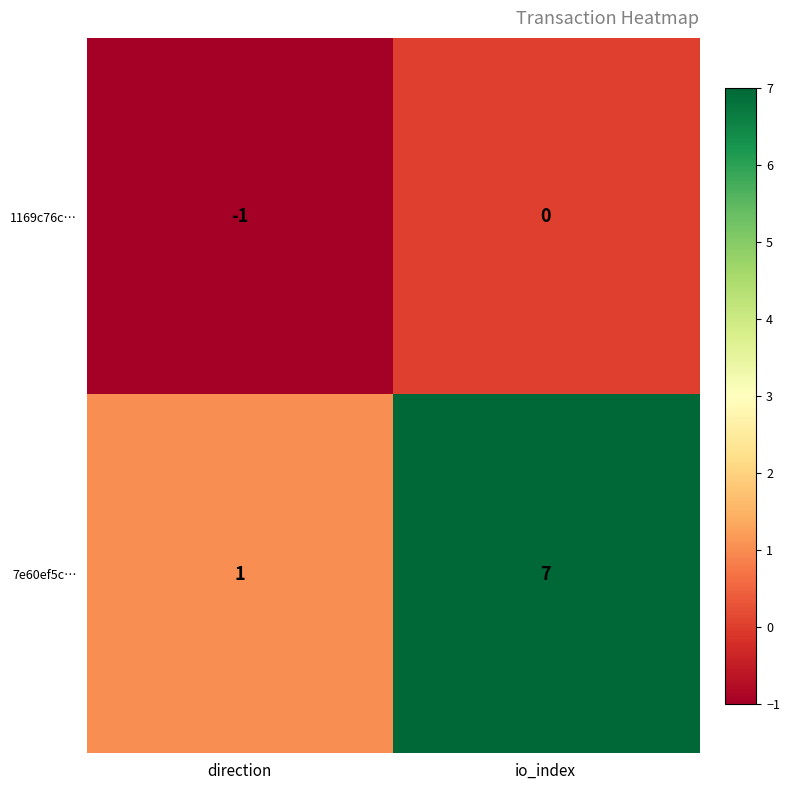

What is the average value of the 7e60ef5c… series?

4